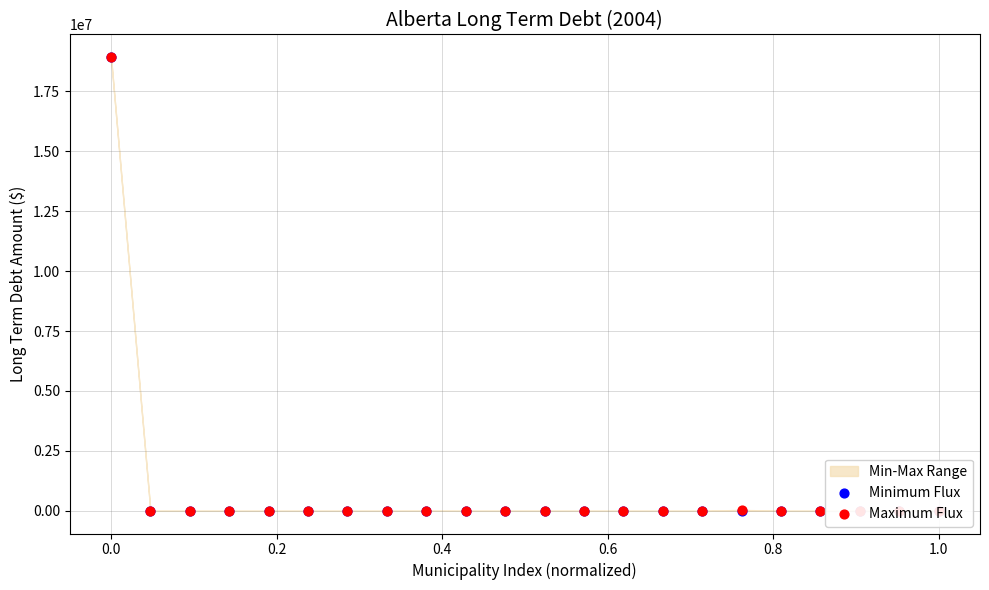

Which series has the largest total across all categories?

Maximum Flux